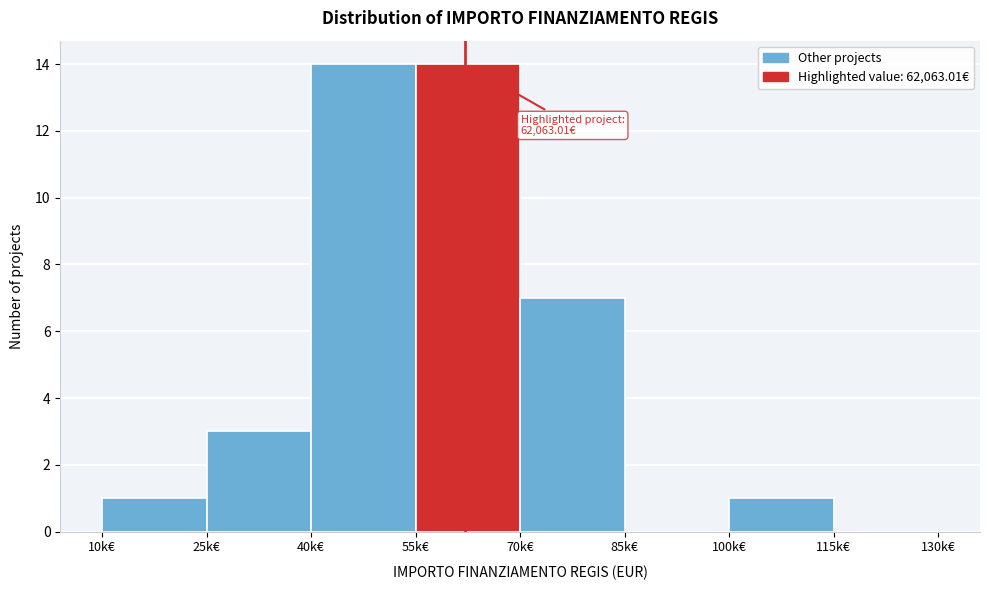

Reading left to right, list all the values displayed in this chart.

10k€=1	25k€=3	40k€=14	55k€=14	70k€=7	85k€=0	100k€=1	115k€=0